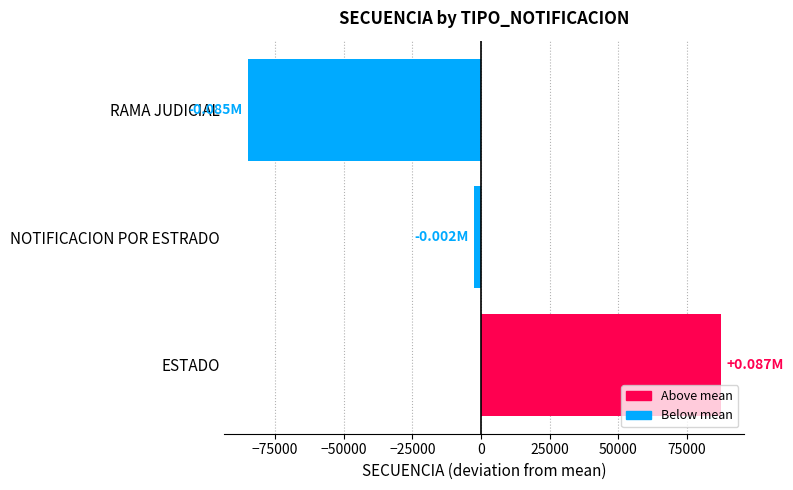

How many bars are there in total?

3